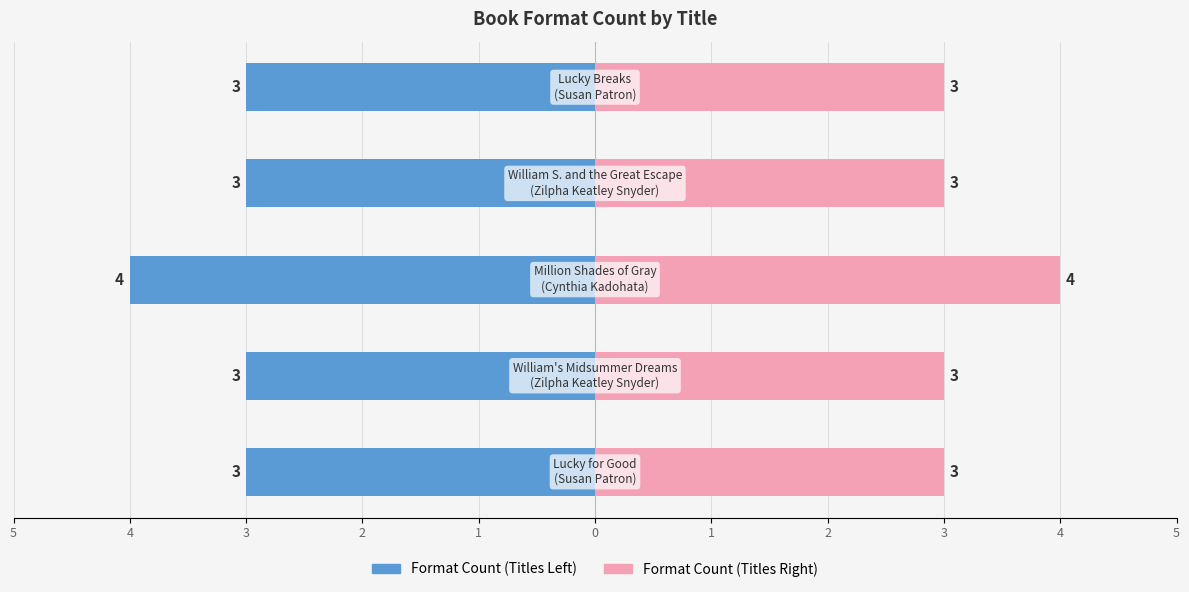

How many groups of bars are there?

5